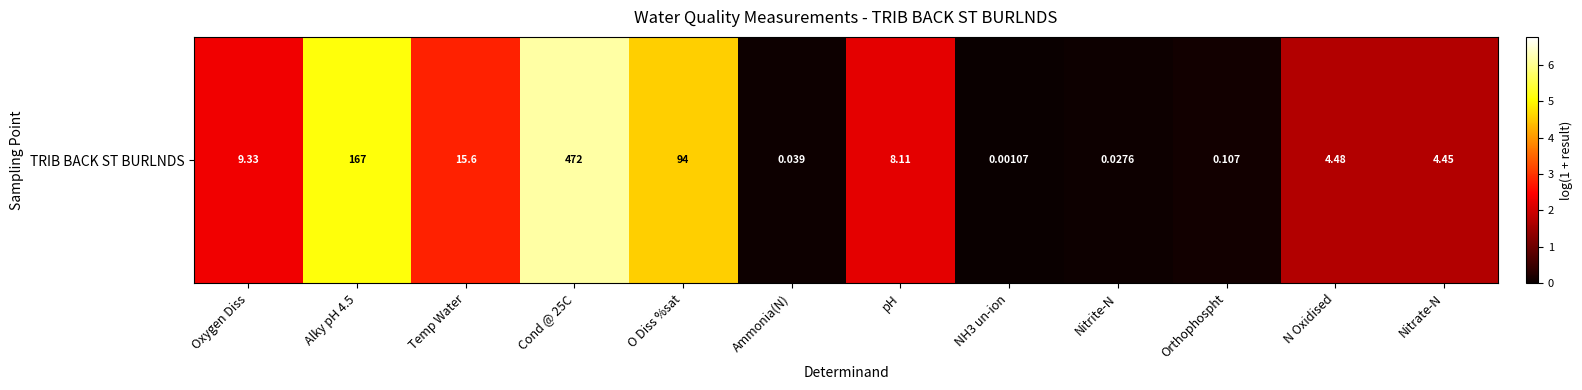

The chart shows a value of 1.7 at Nitrate-N. True or false?

True